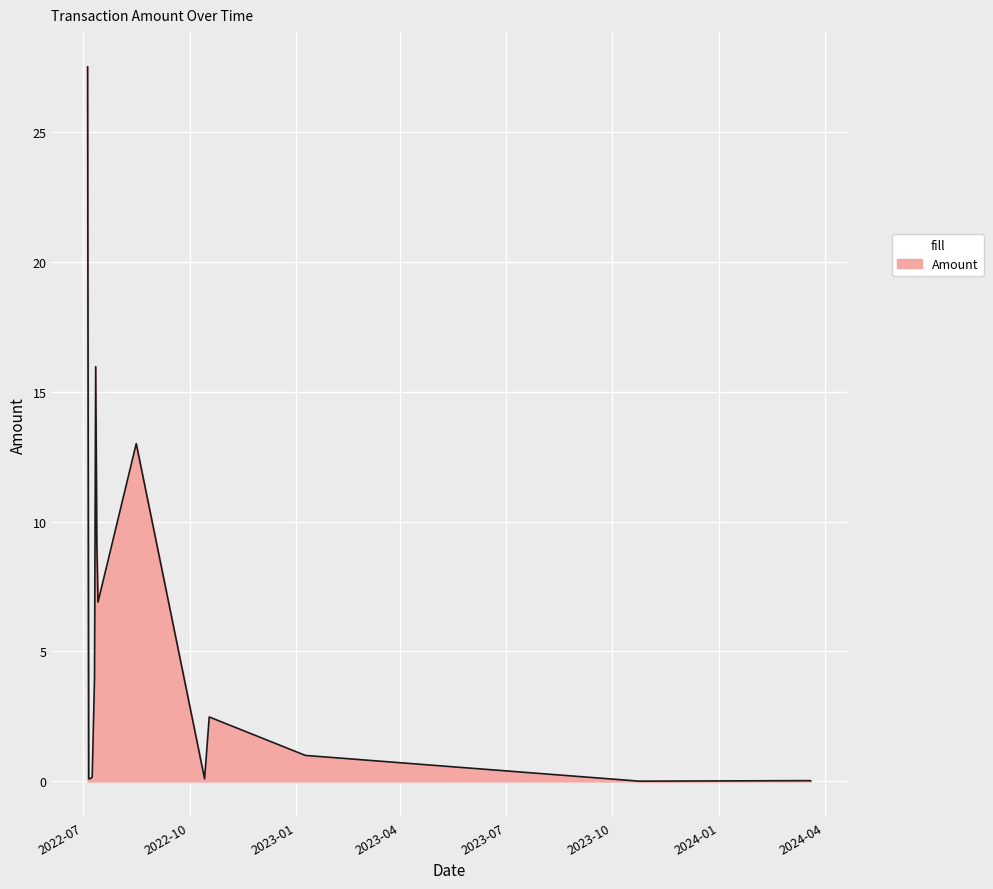

What is the difference between the maximum and minimum values?

27.5